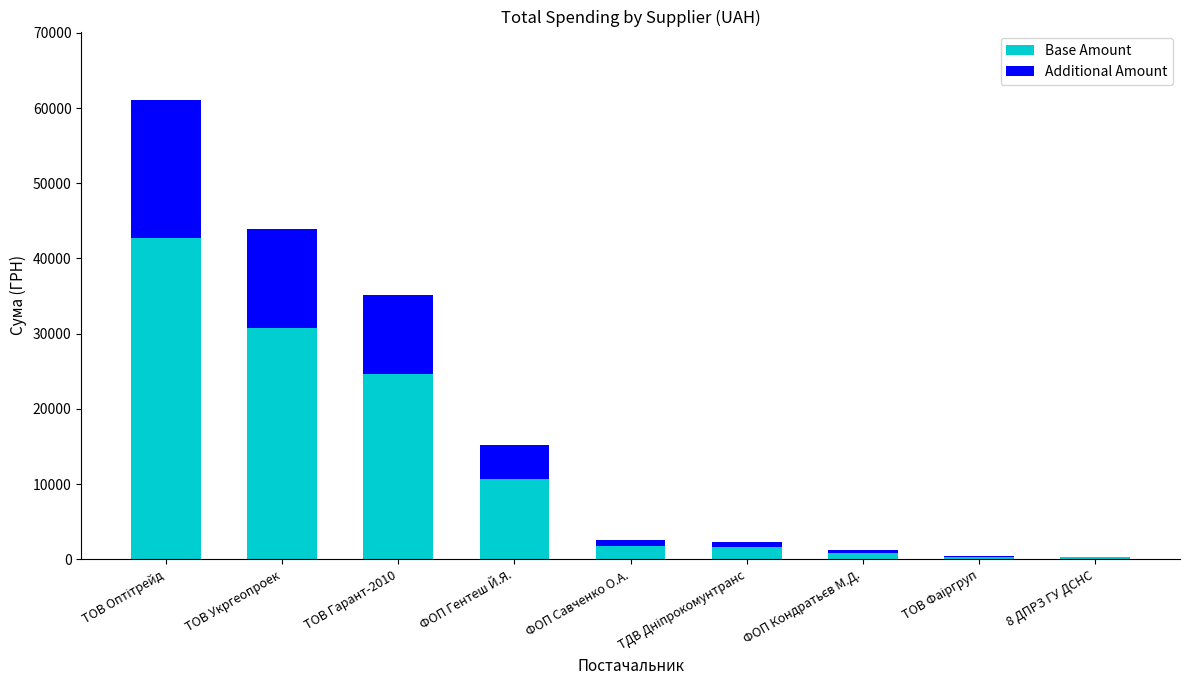

Is it true that Base Amount equals 10679.2 at ФОП Гентеш Й.Я.?

True